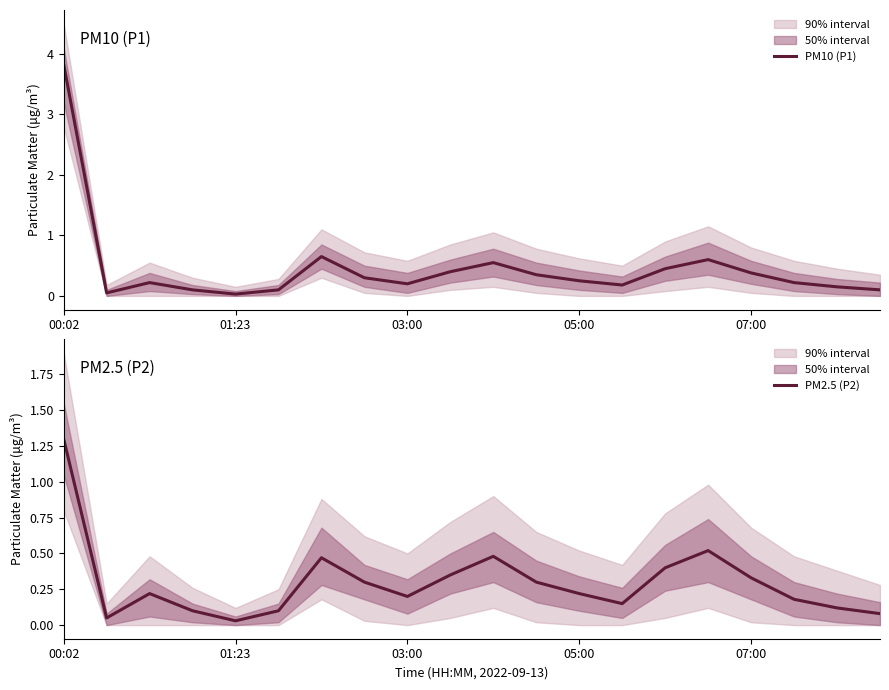

How many lines are shown in the chart?

2